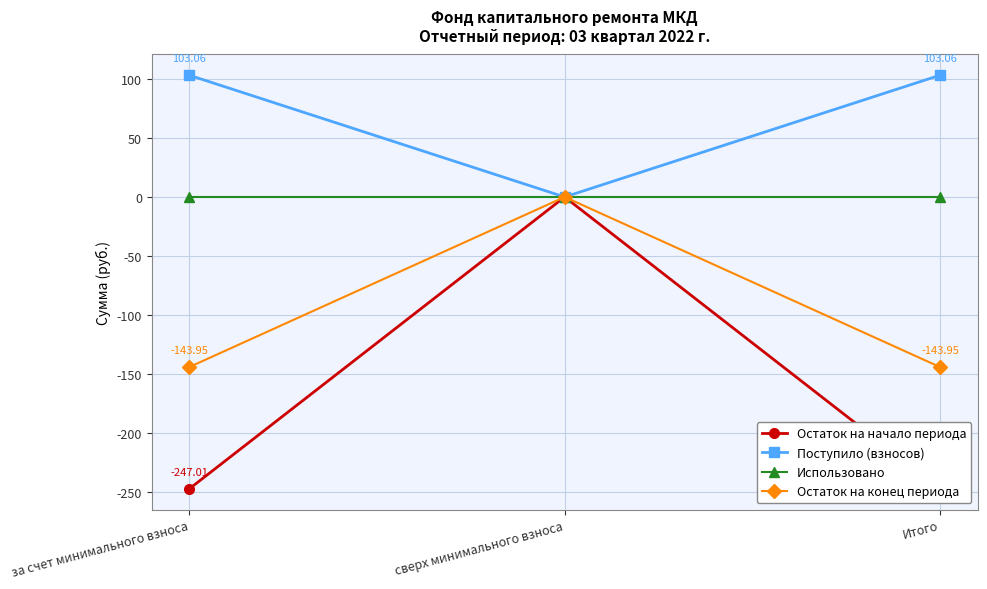

What is the sum of all Поступило (взносов) values?

206.1